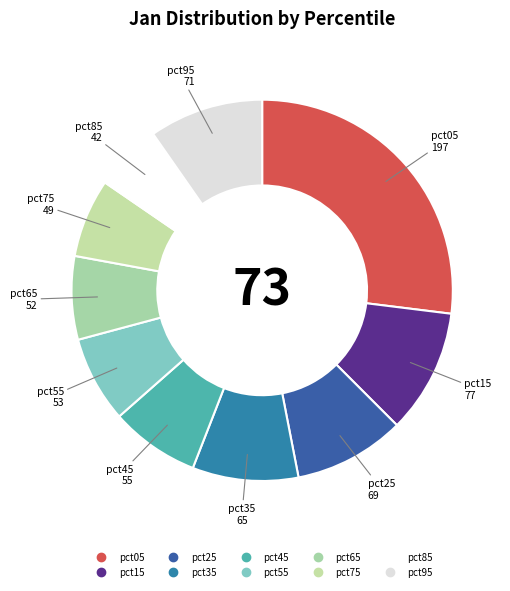

The pct95 slice represents 21% of the pie. True or false?

False